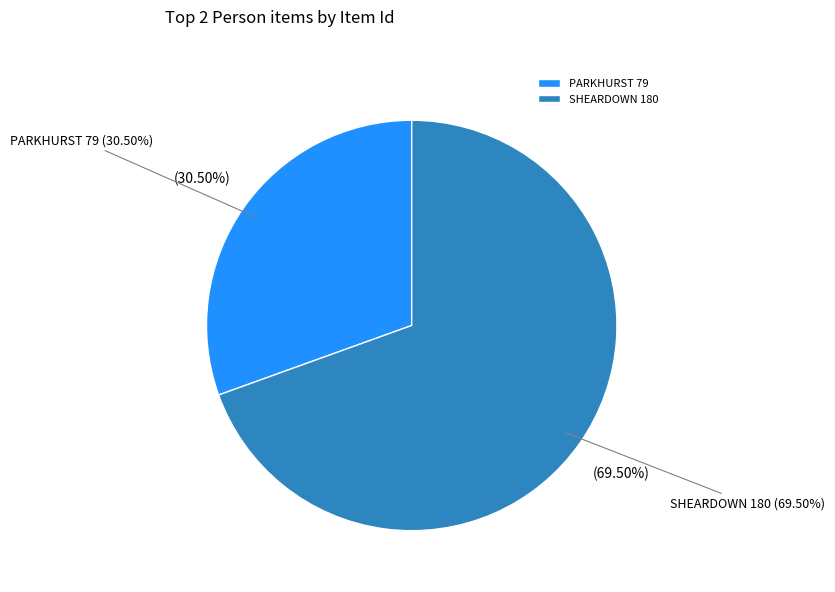

Between PARKHURST, Mrs. Emelie Tracy Y. Swett (ID: 79) and SHEARDOWN, Mrs. Annie Fillmore (ID: 180), which is larger?

SHEARDOWN, Mrs. Annie Fillmore (ID: 180)